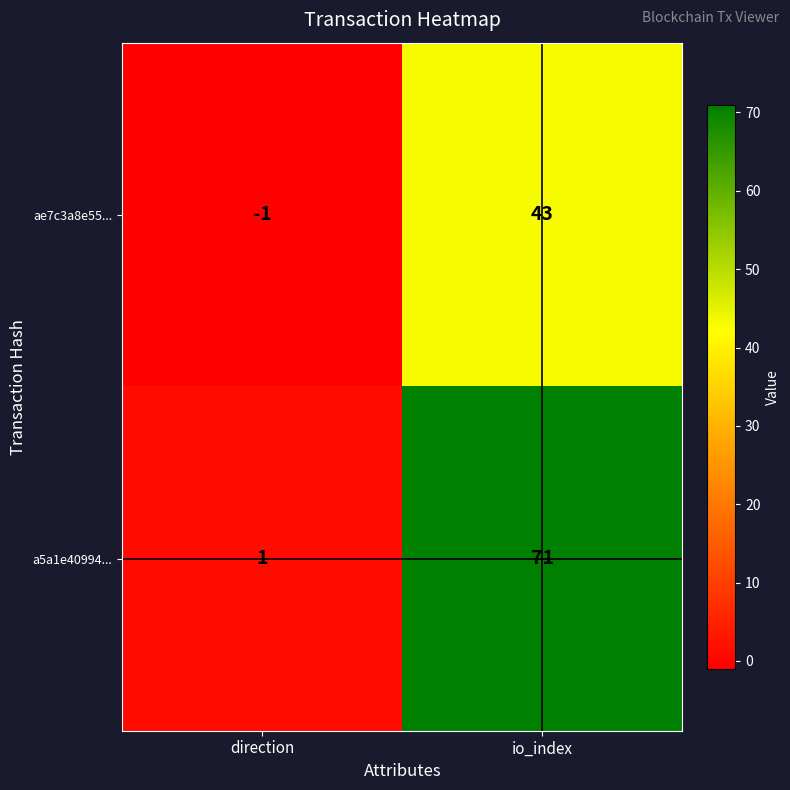

What is the sum of the a5a1e40994... values at direction and io_index?

72